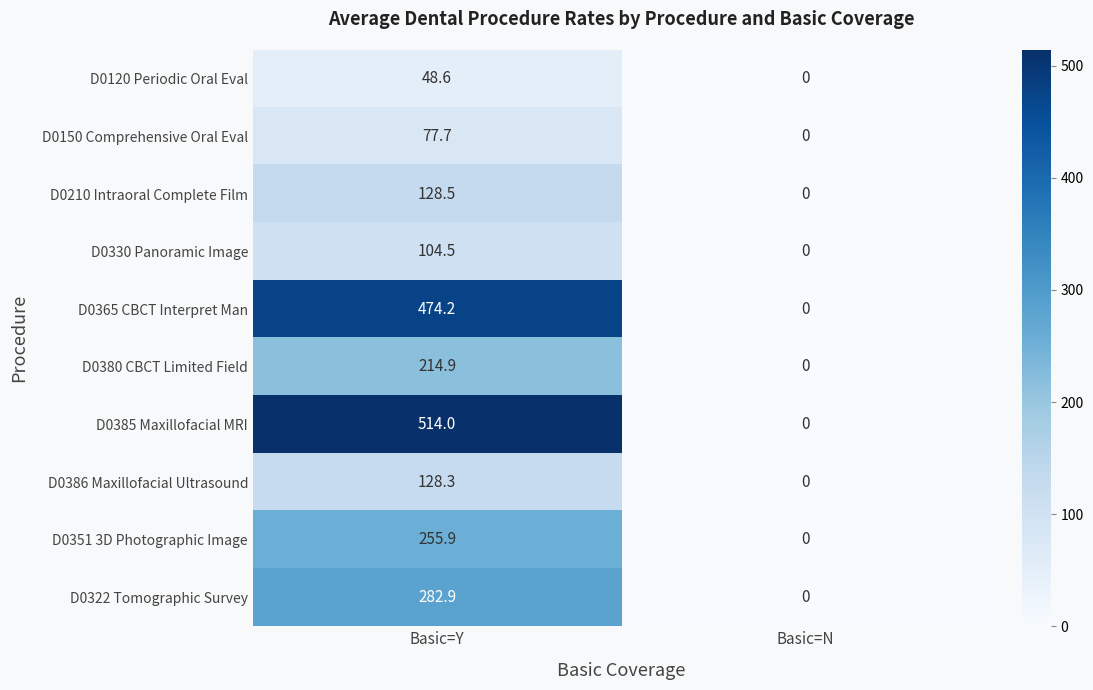

At which label does D0365 CBCT Interpret Man first exceed 474?

Basic=Y